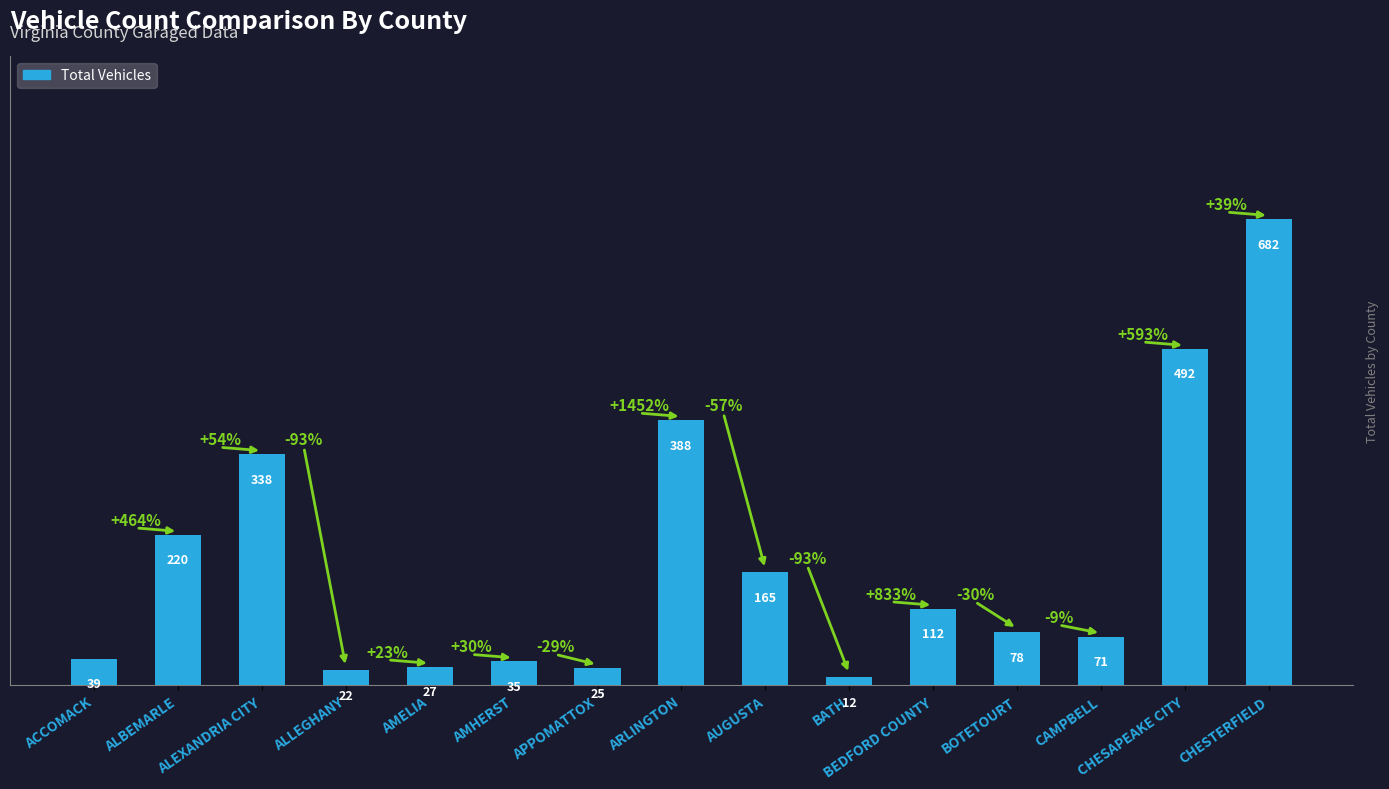

What position from the right is ALLEGHANY?

12